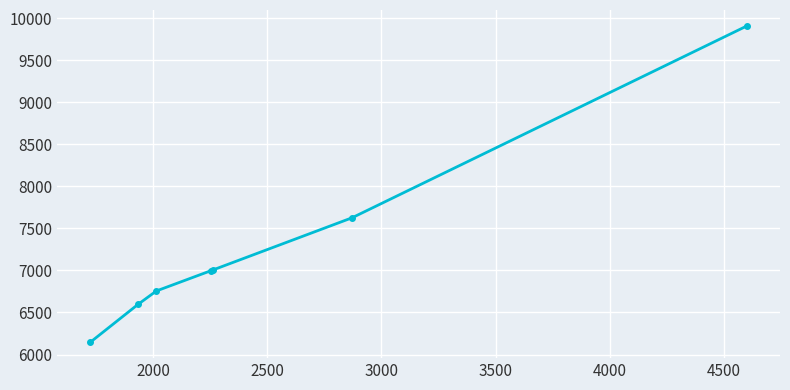

What is the difference between the maximum and minimum values?

3766